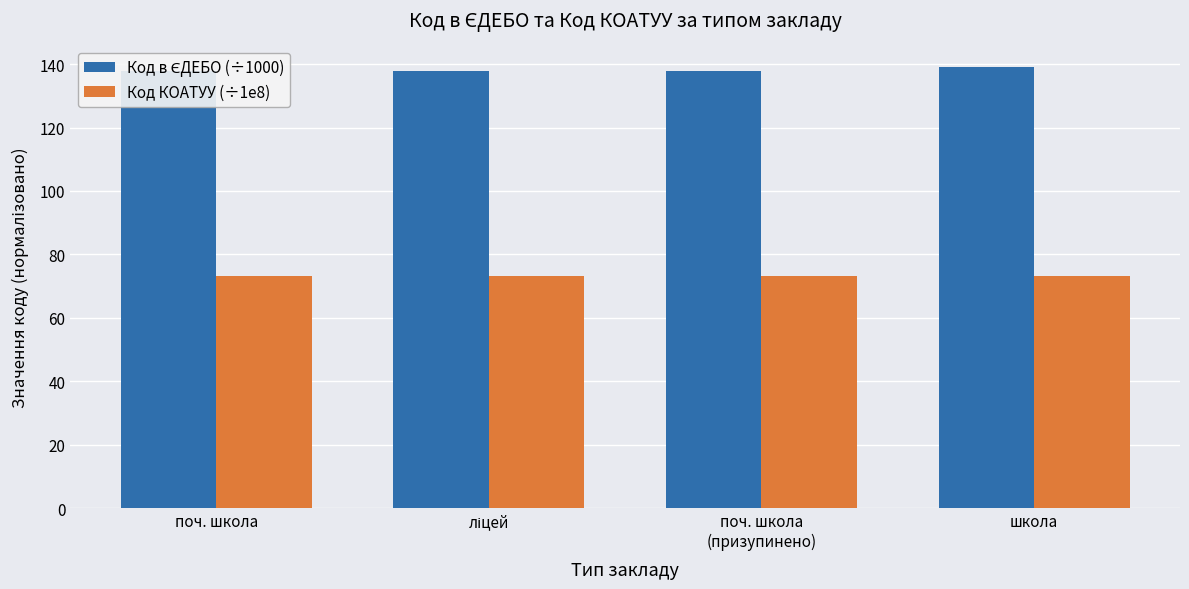

Which series has the largest total across all categories?

Код в ЄДЕБО (÷1000)